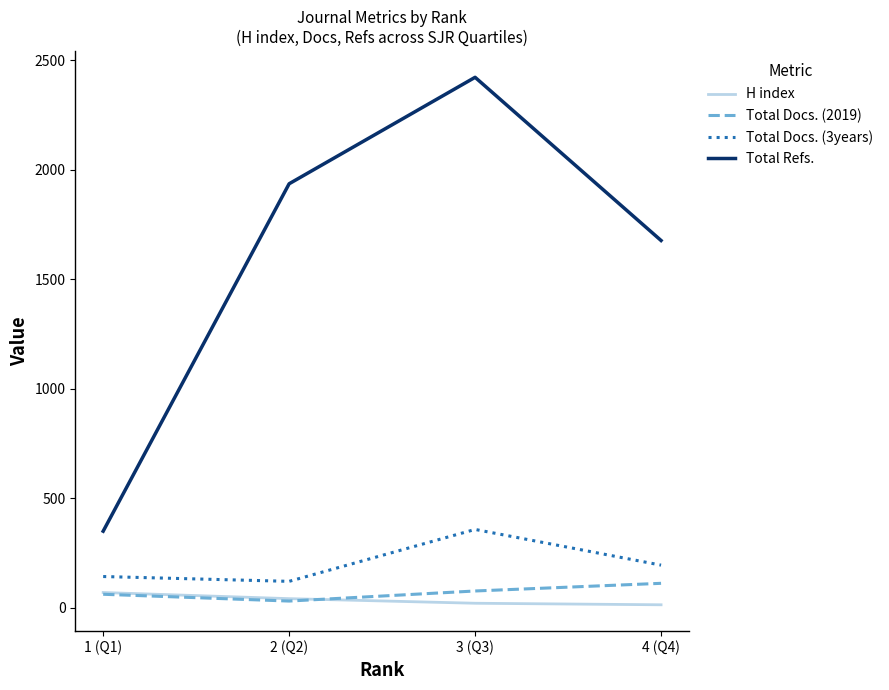

Between 2 (Q2) and 3 (Q3), which series saw the biggest shift?

Total Refs.